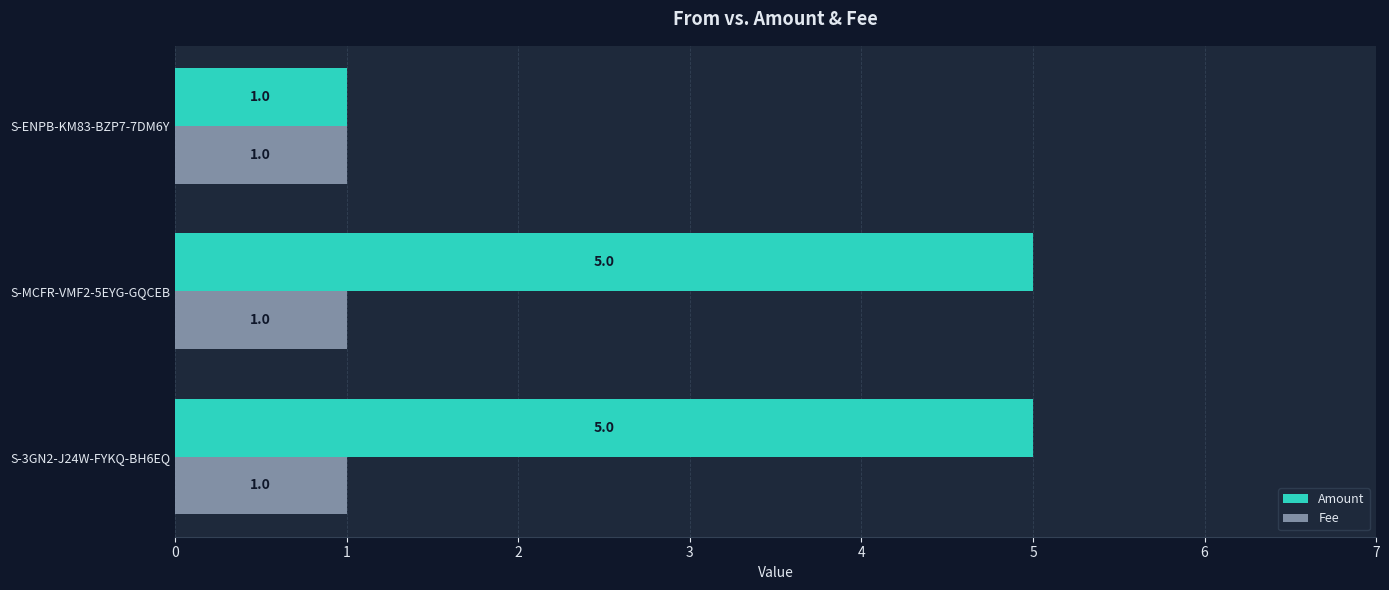

What is the total value across all series at S-MCFR-VMF2-5EYG-GQCEB?

6